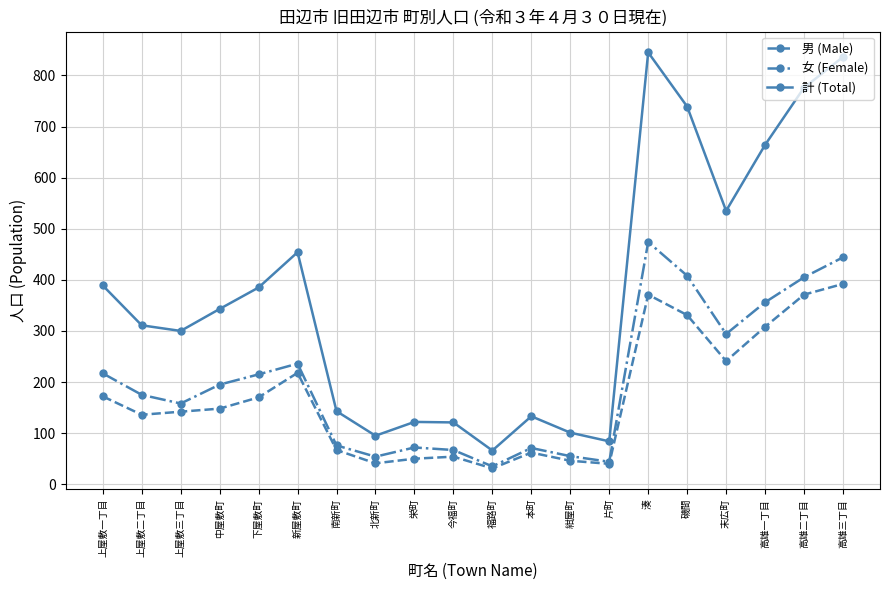

Rank the series at 高雄一丁目 from highest to lowest value.

計 (Total), 女 (Female), 男 (Male)